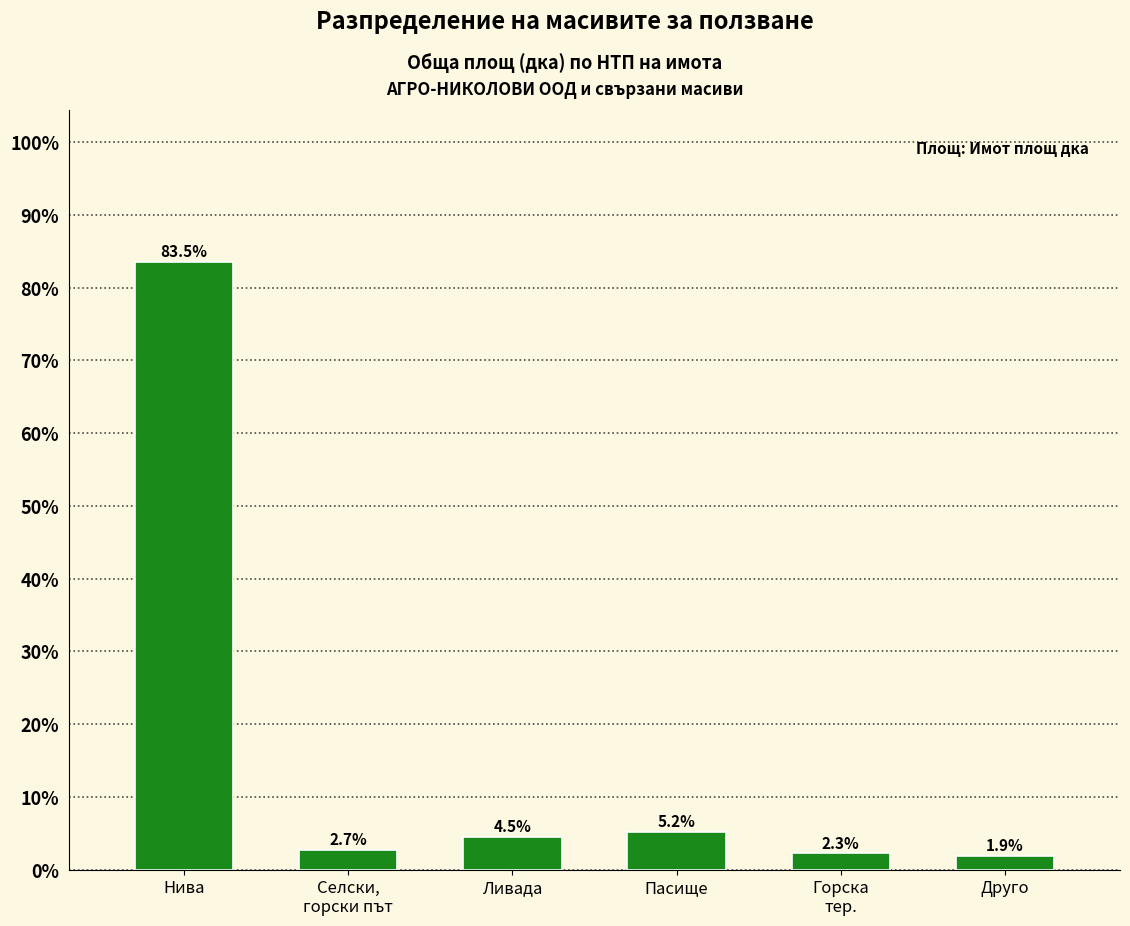

Rank the categories by value from highest to lowest.

Нива, Пасище, Ливада, Селски,
горски път, Горска
тер., Друго